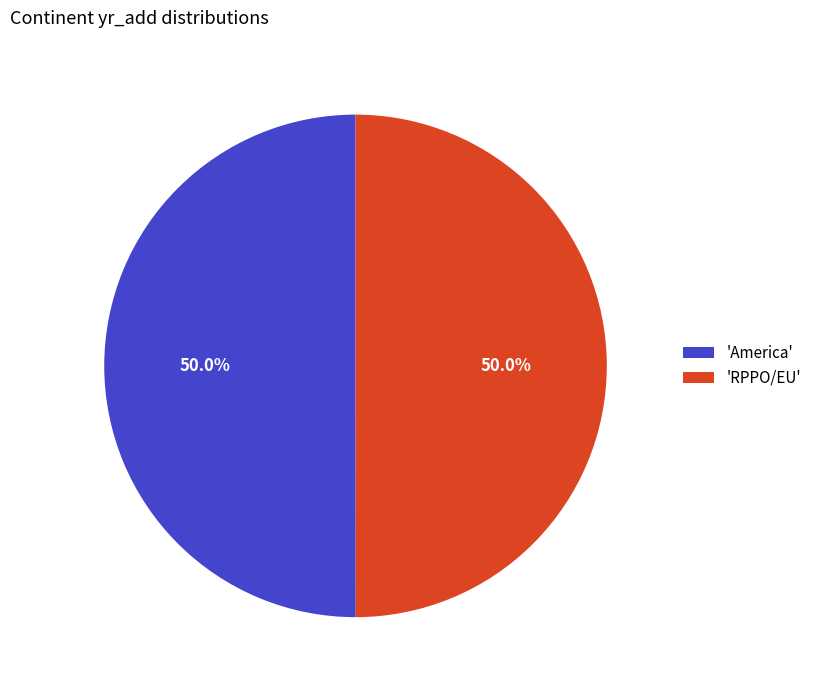

How much of the chart is everything except 'America'?

50.0%